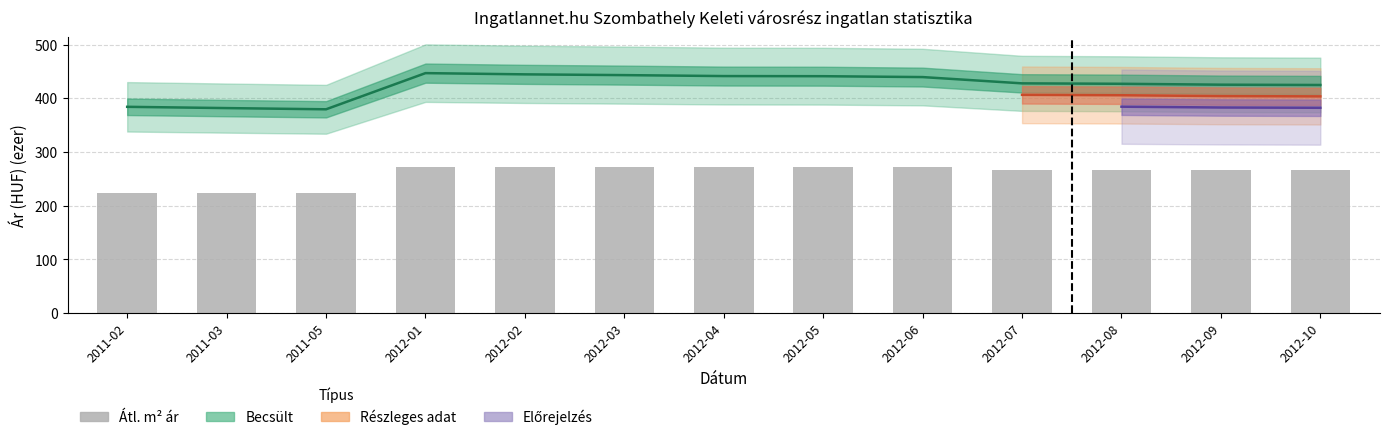

The value of Átlagos négyzetméter ár at 2012-10 is 265.6. True or false?

True